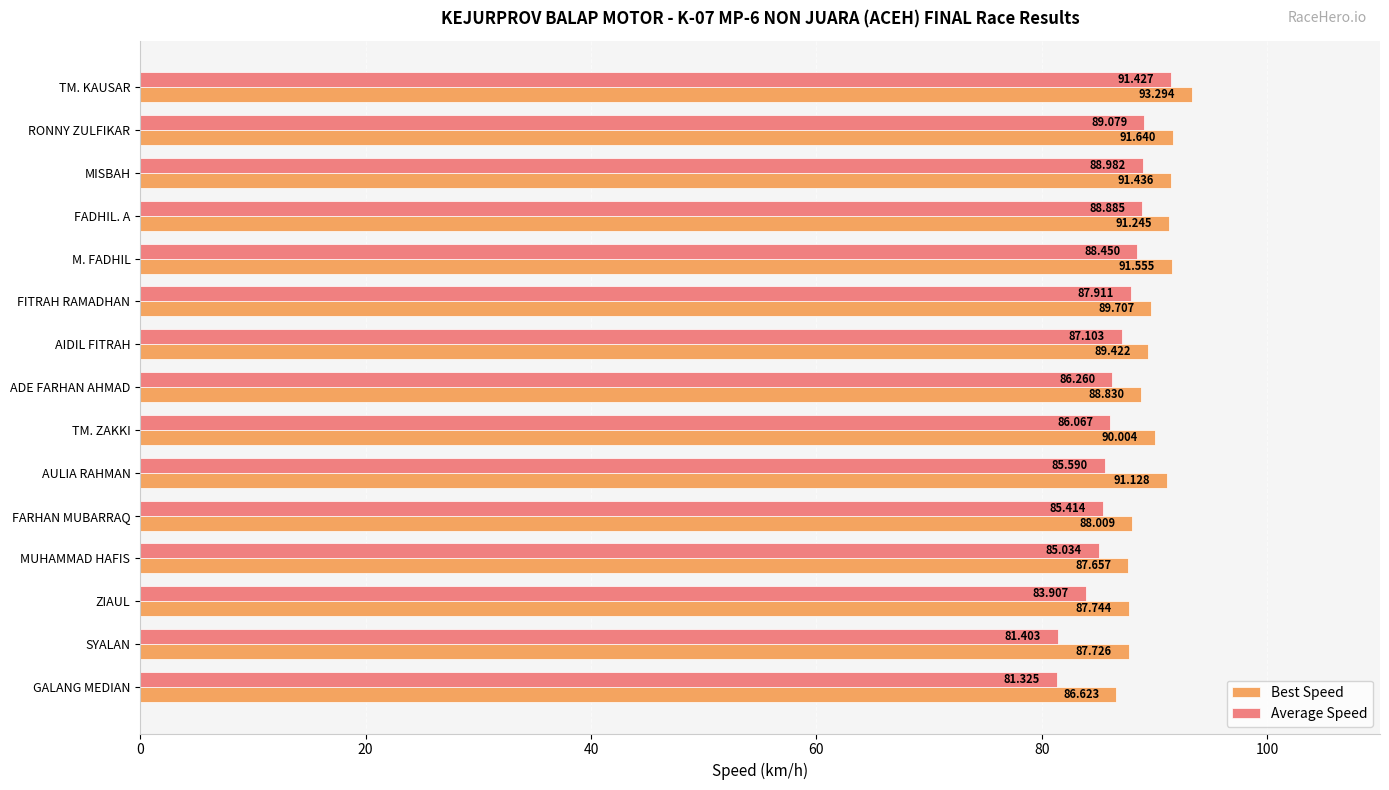

At which category is the sum across all series the highest?

TM. KAUSAR